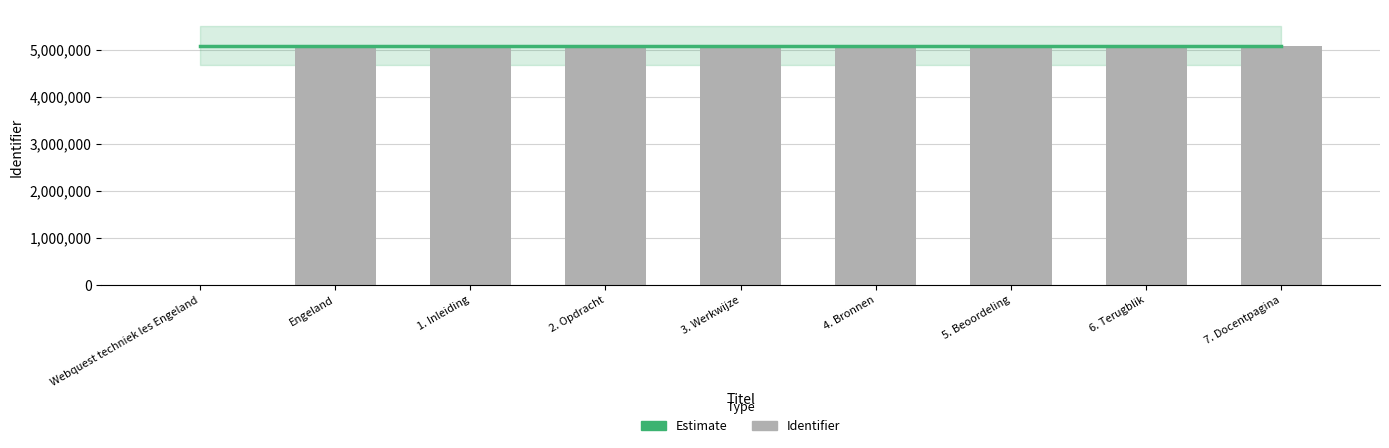

Is it true that the value at 2. Opdracht is 7858631?

False